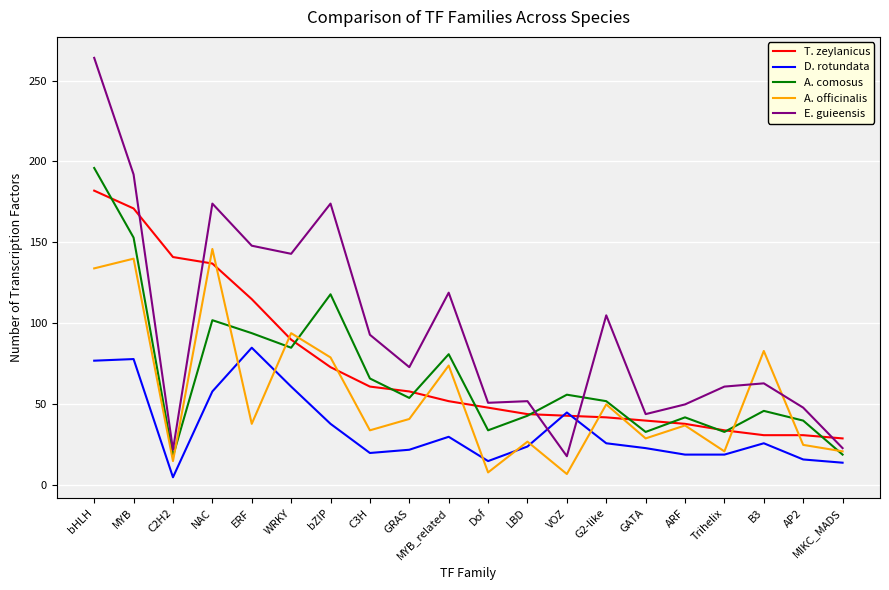

Is it true that E. guieensis equals 93 at C3H?

True